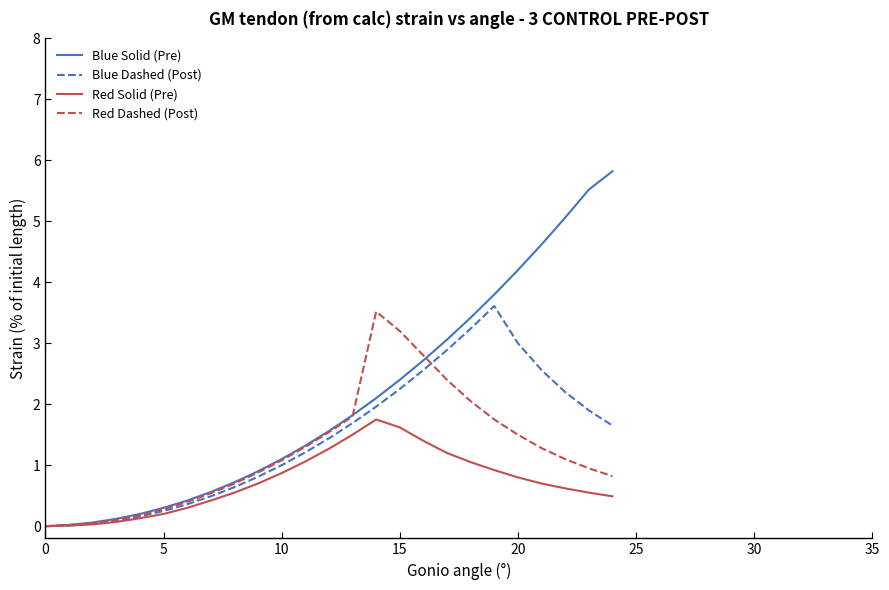

What is the difference between the second highest and second lowest values in the Blue Dashed (Post) series?

3.2